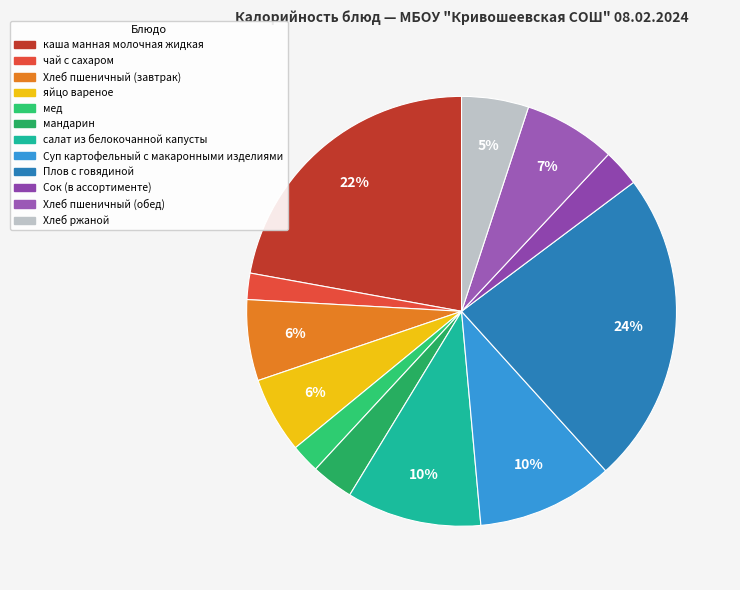

Does Суп картофельный с макаронными изделиями represent more than half of the total?

No